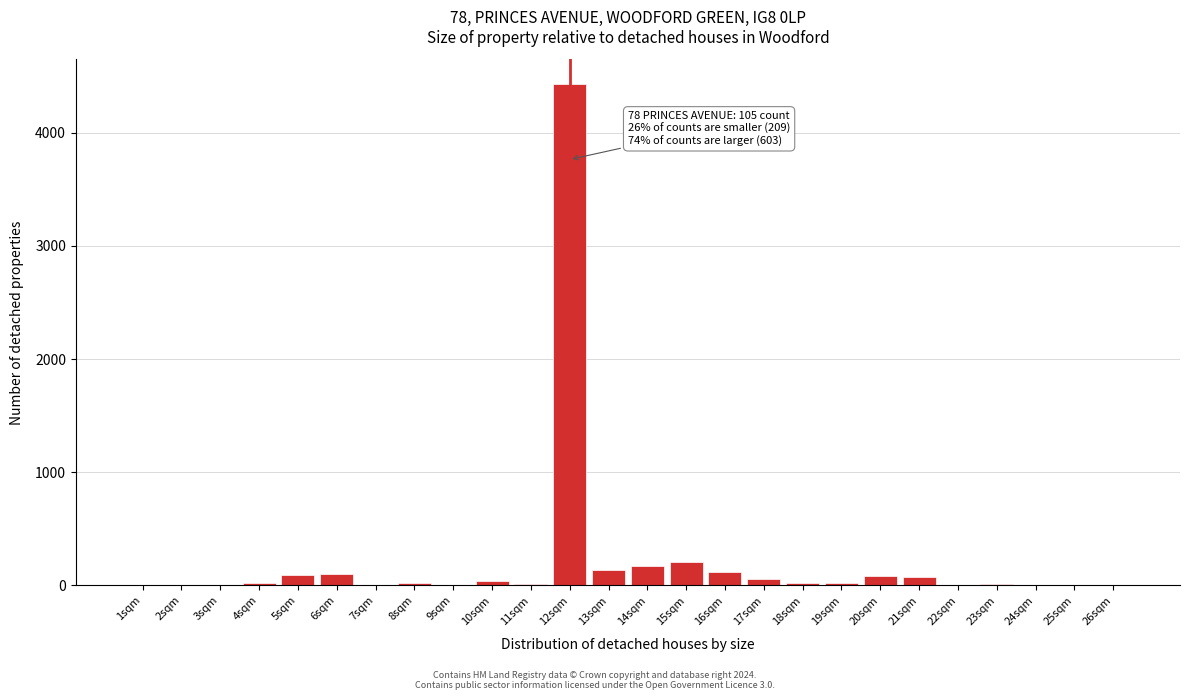

At which category does the chart reach its peak across all series?

12sqm